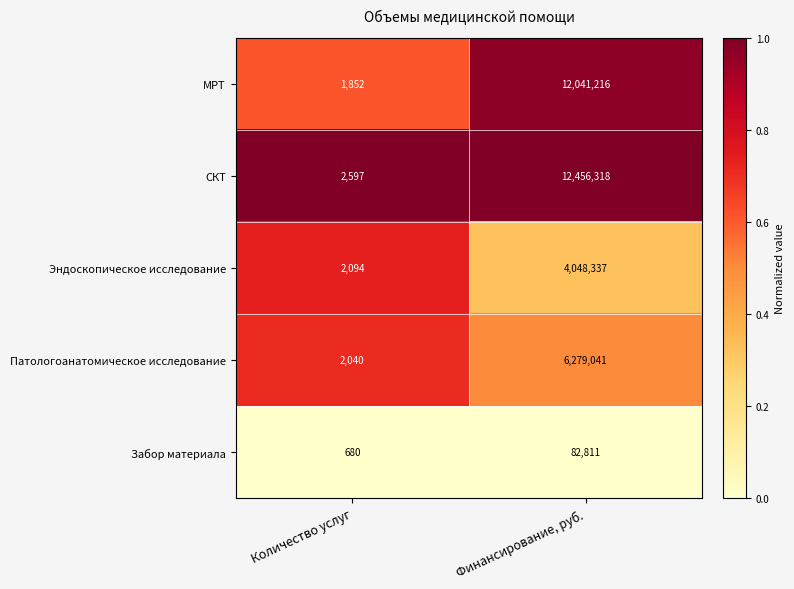

Read the Забор материала value at Количество услуг.

680